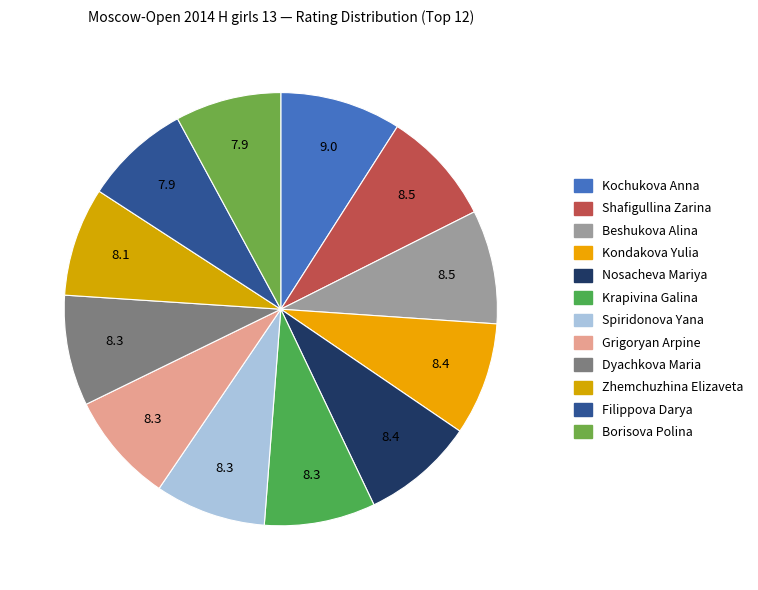

To the nearest percent, what is the combined percentage of Nosacheva Mariya and Grigoryan Arpine?

17%